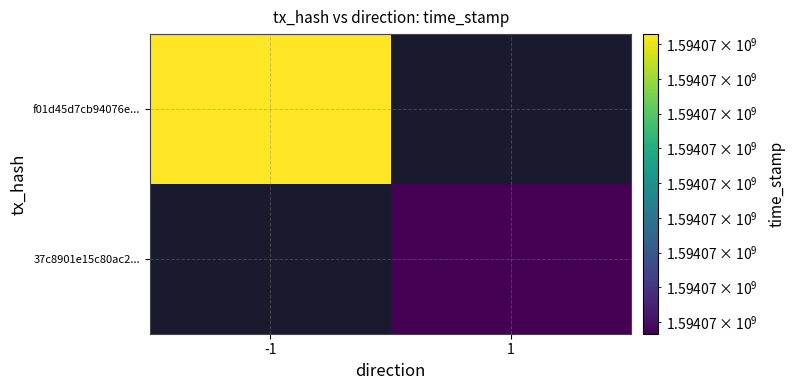

Rank the series by their maximum value, from highest to lowest.

f01d45d7cb94076e..., 37c8901e15c80ac2...